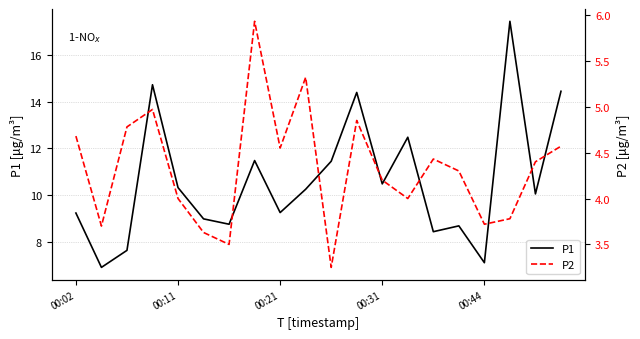

Reading right to left, extract all data points from this chart.

P1: 14.4	10.1	17.4	7.1	8.7	8.4	12.5	10.5	14.4	11.4	10.2	9.2	11.5	8.8	9.0	10.3	14.7	7.6	6.9	9.2
P2: 4.6	4.4	3.8	3.7	4.3	4.4	4.0	4.2	4.8	3.2	5.3	4.5	5.9	3.5	3.6	4.0	5.0	4.8	3.7	4.7